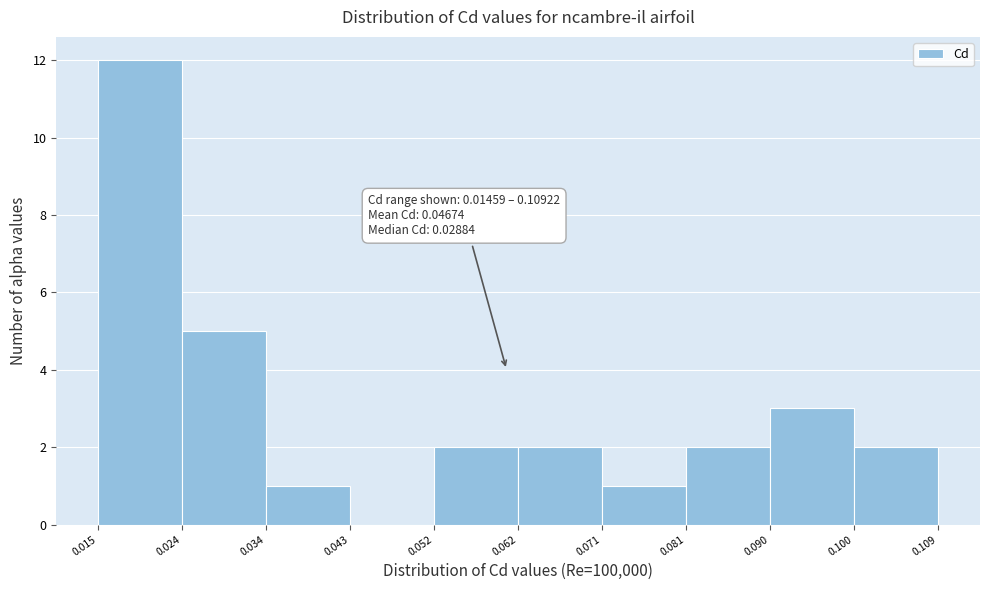

Which range on the x-axis has the tallest bar?

0.015 to 0.024